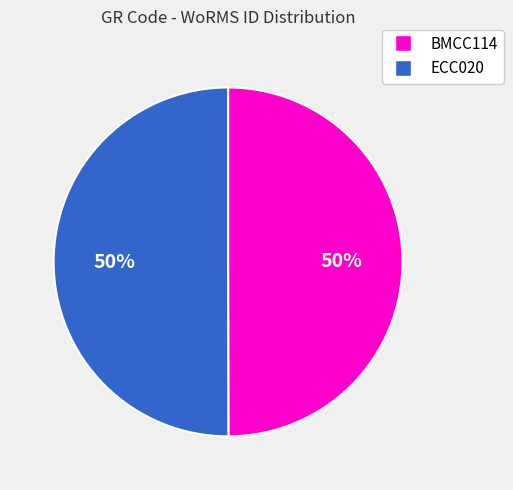

Count the number of slices in the pie.

2